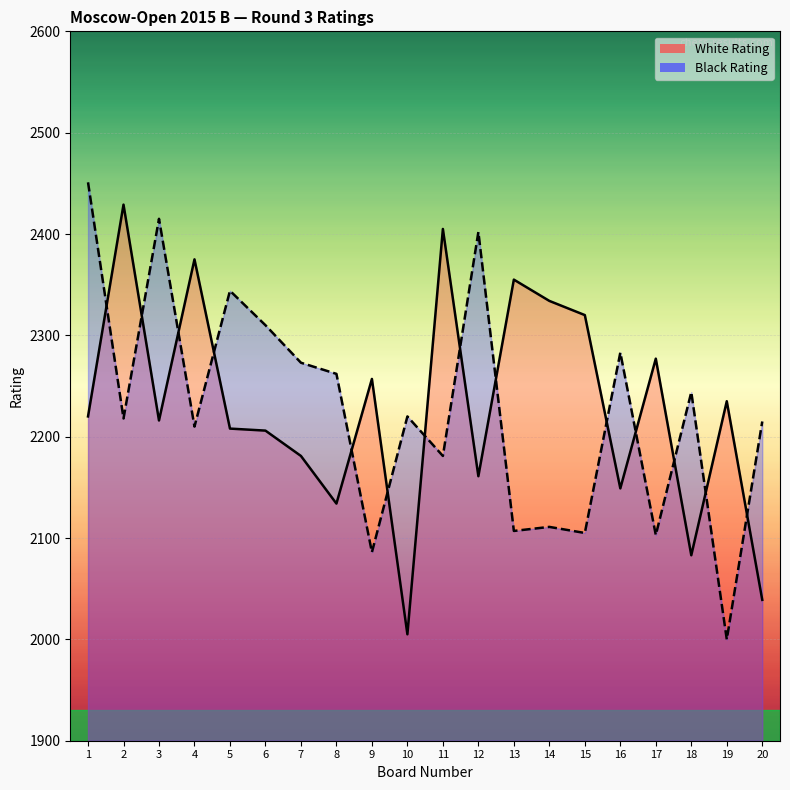

What are all the series names shown in the legend?

White Rating, Black Rating